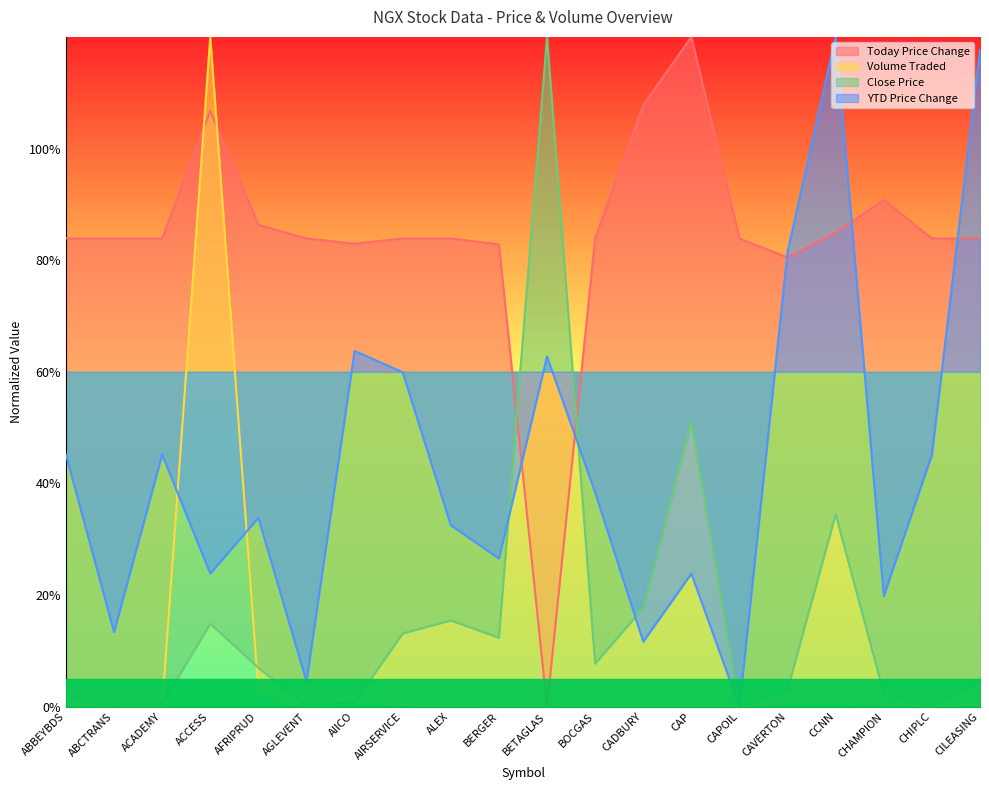

What are all the series names shown in the legend?

Today Price Change, Volume Traded, Close Price, YTD Price Change